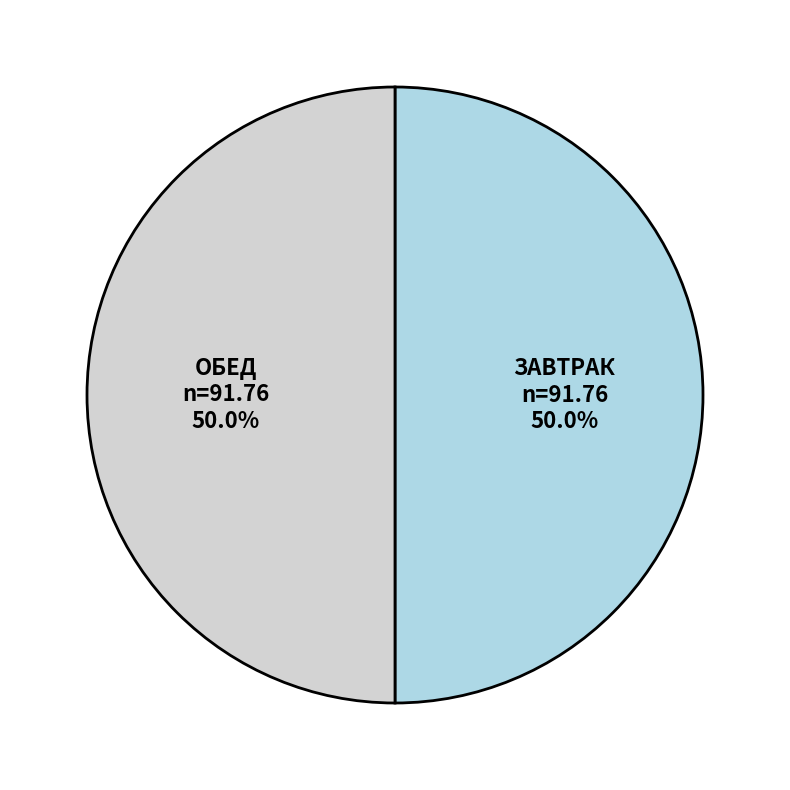

To the nearest percent, what is the difference between the largest and smallest slice percentages?

0%